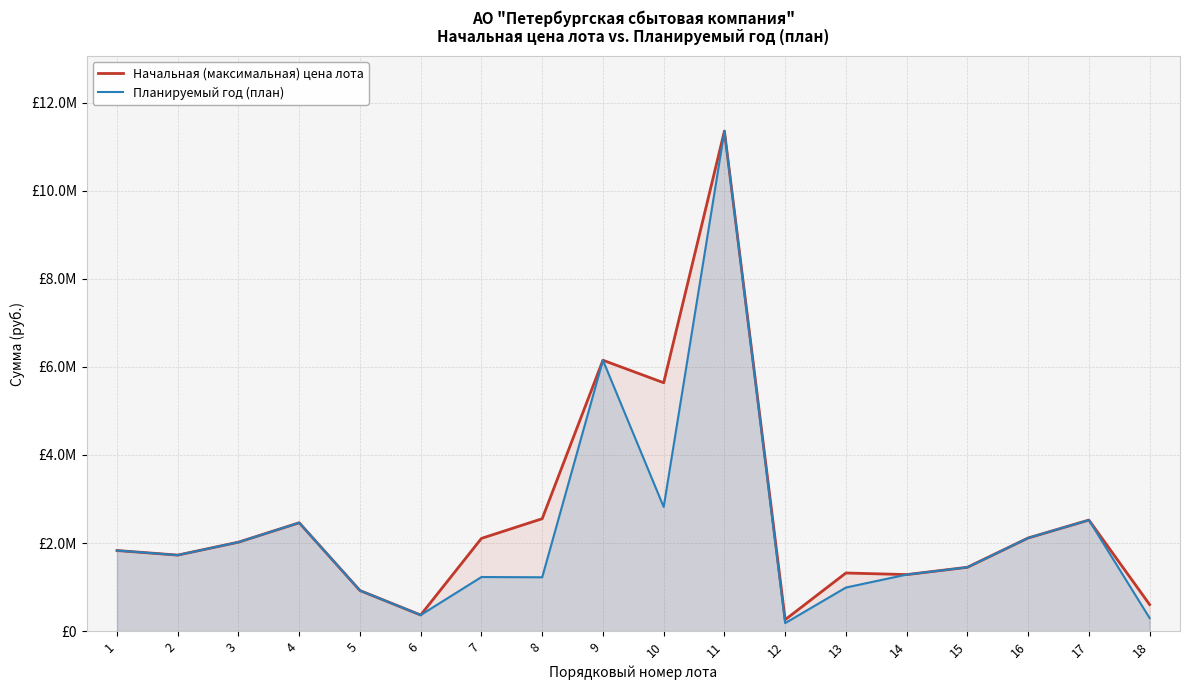

At which label is Начальная (максимальная) цена лота closest to 5807052?

10